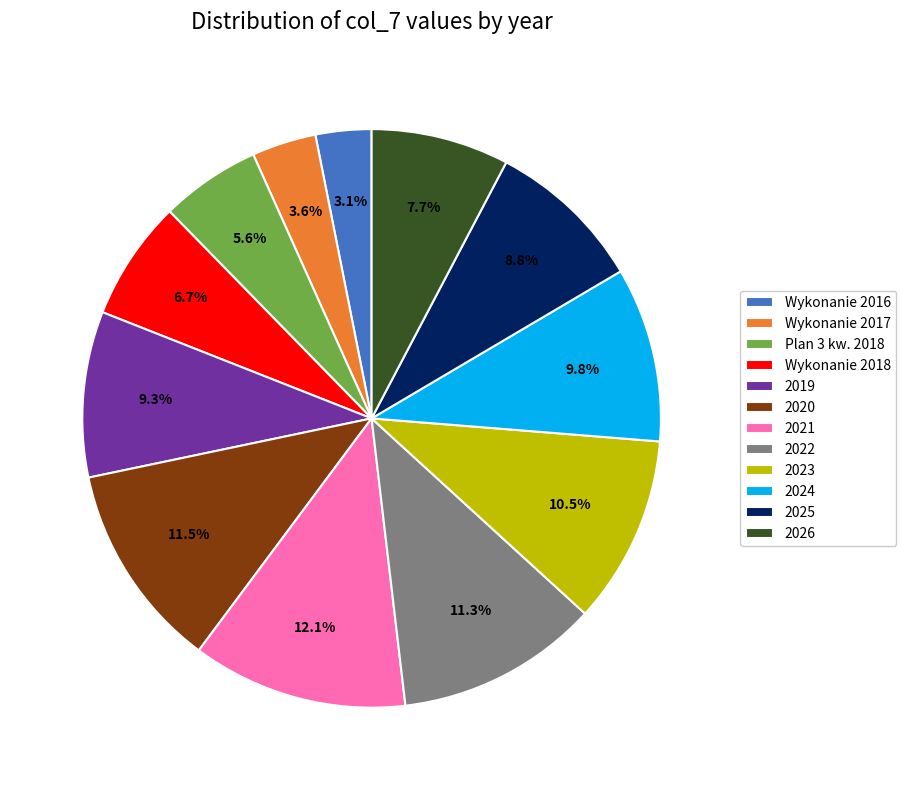

Which slice is the largest?

2021